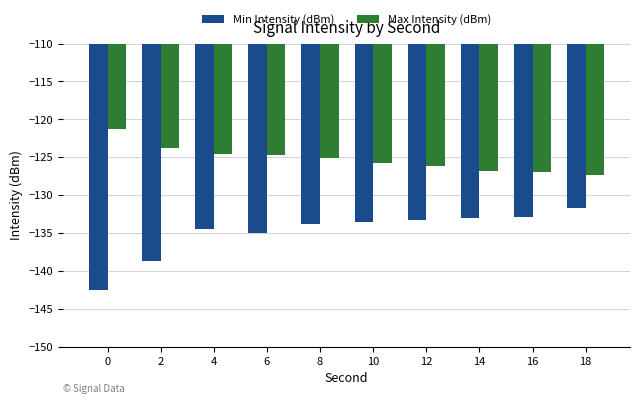

Does the chart contain stacked bars?

No